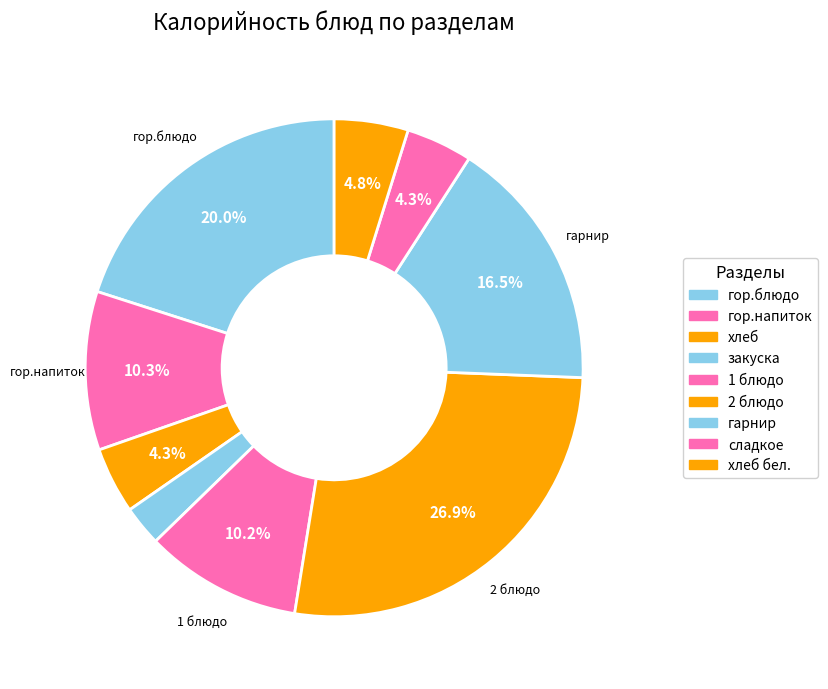

Which slice is the largest?

2 блюдо